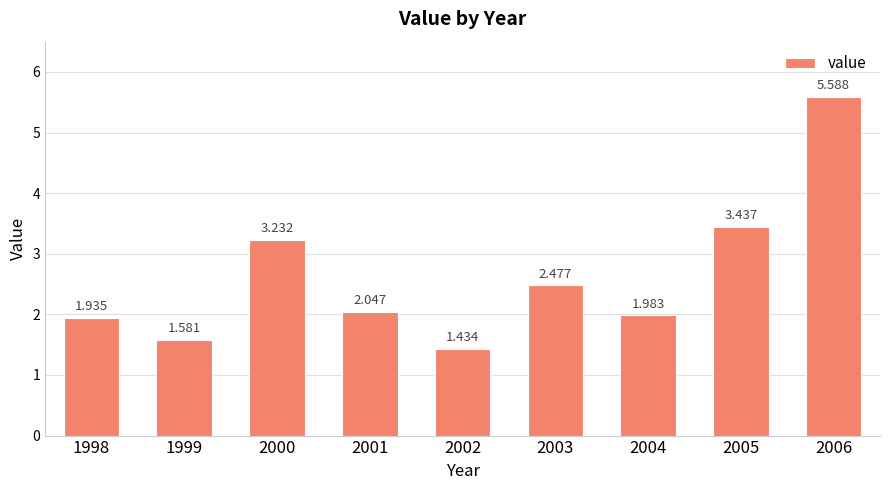

What is the sum of the values at 2005 and 2004?

5.4